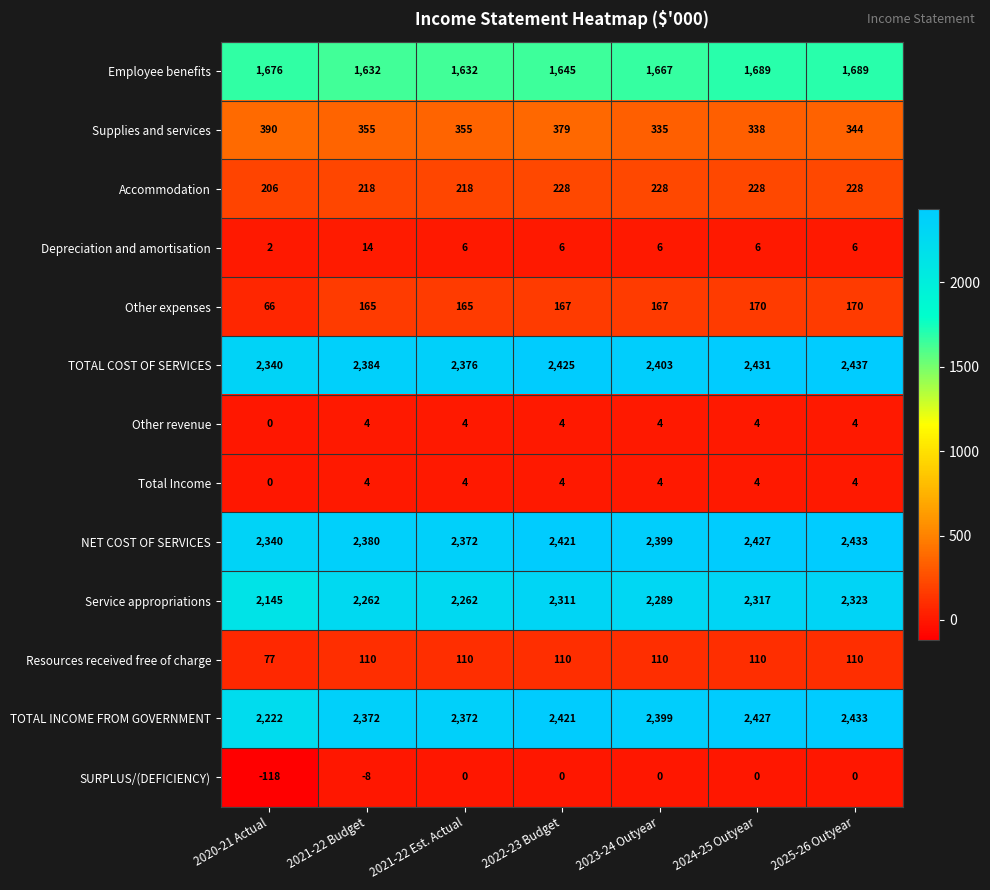

What is the difference between the highest and lowest values at 2021-22 Budget?

2392